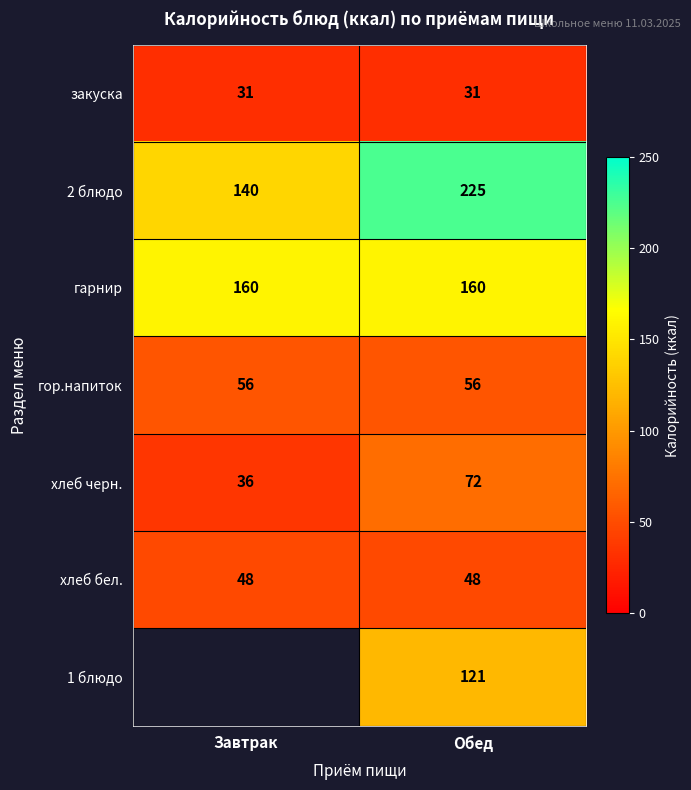

What is the sum of all хлеб черн. values?

108